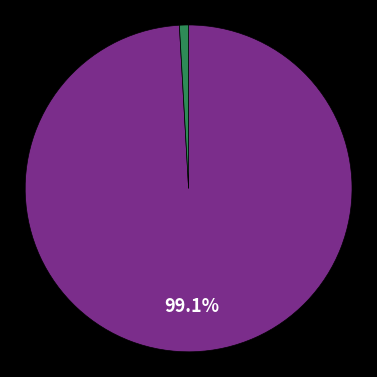

Does any single category account for the majority?

Yes